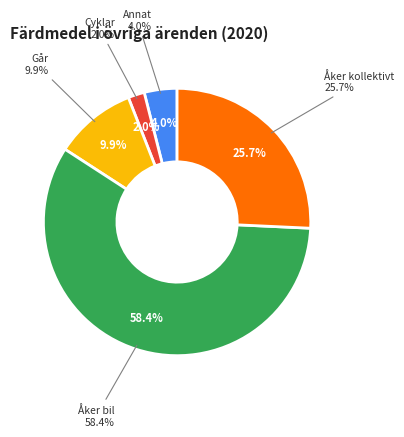

True or false: Annat accounts for 4% of the total.

True